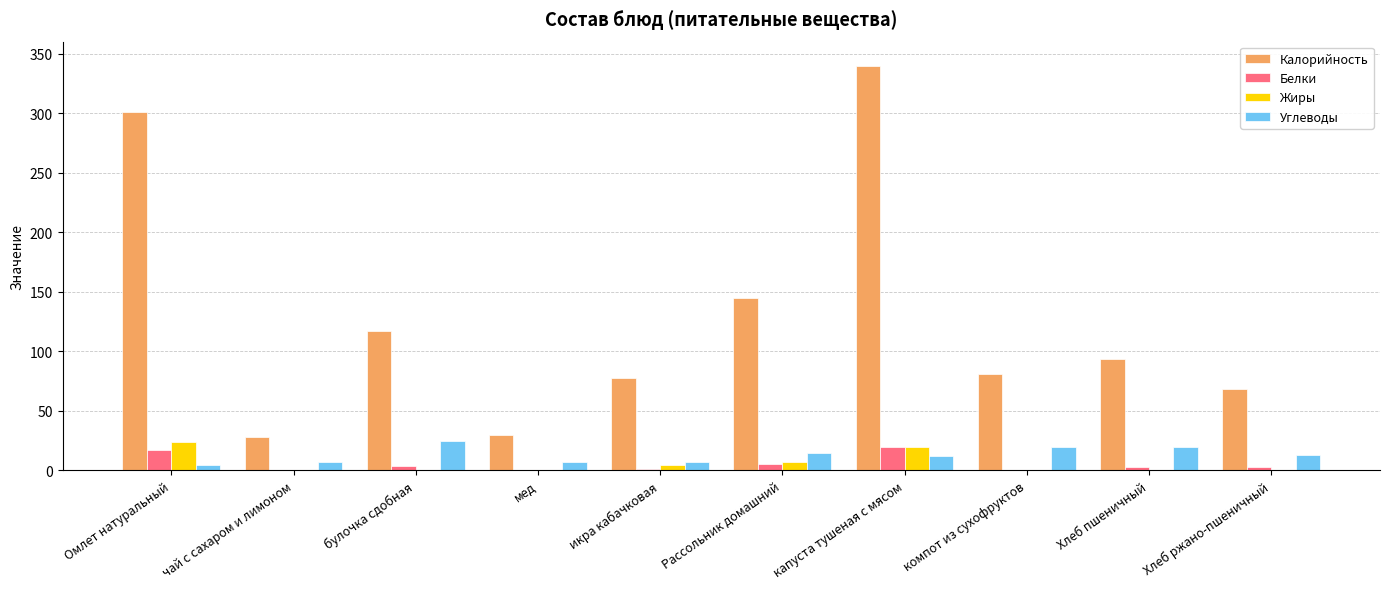

Which series has the largest total across all categories?

Калорийность